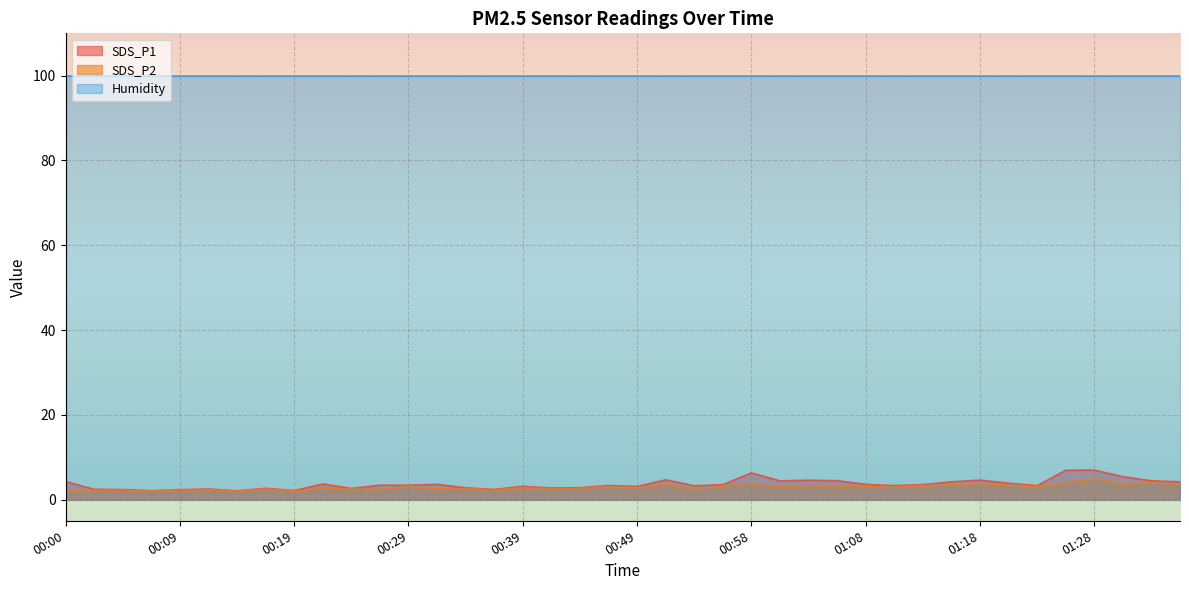

Is it true that Humidity equals 99.9 at 00:58?

True